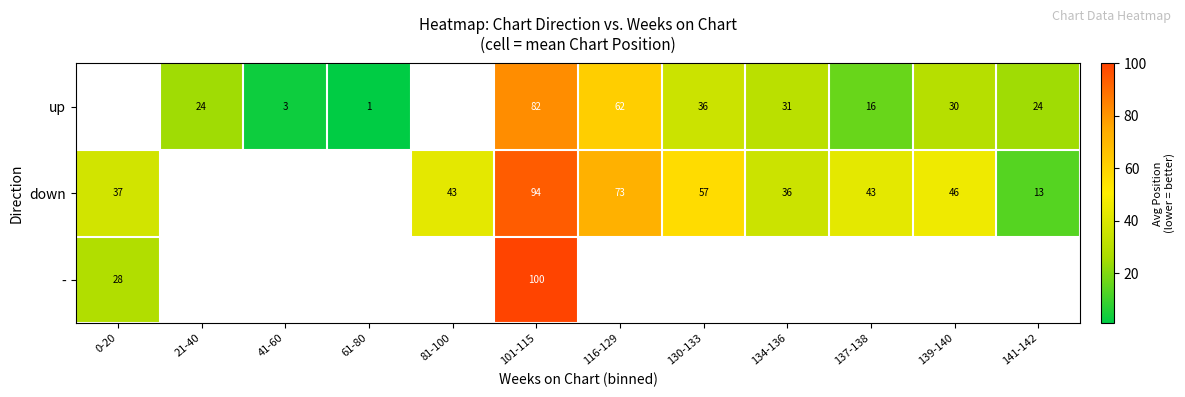

What is the spread (max minus min) of values at 139-140?

16.5